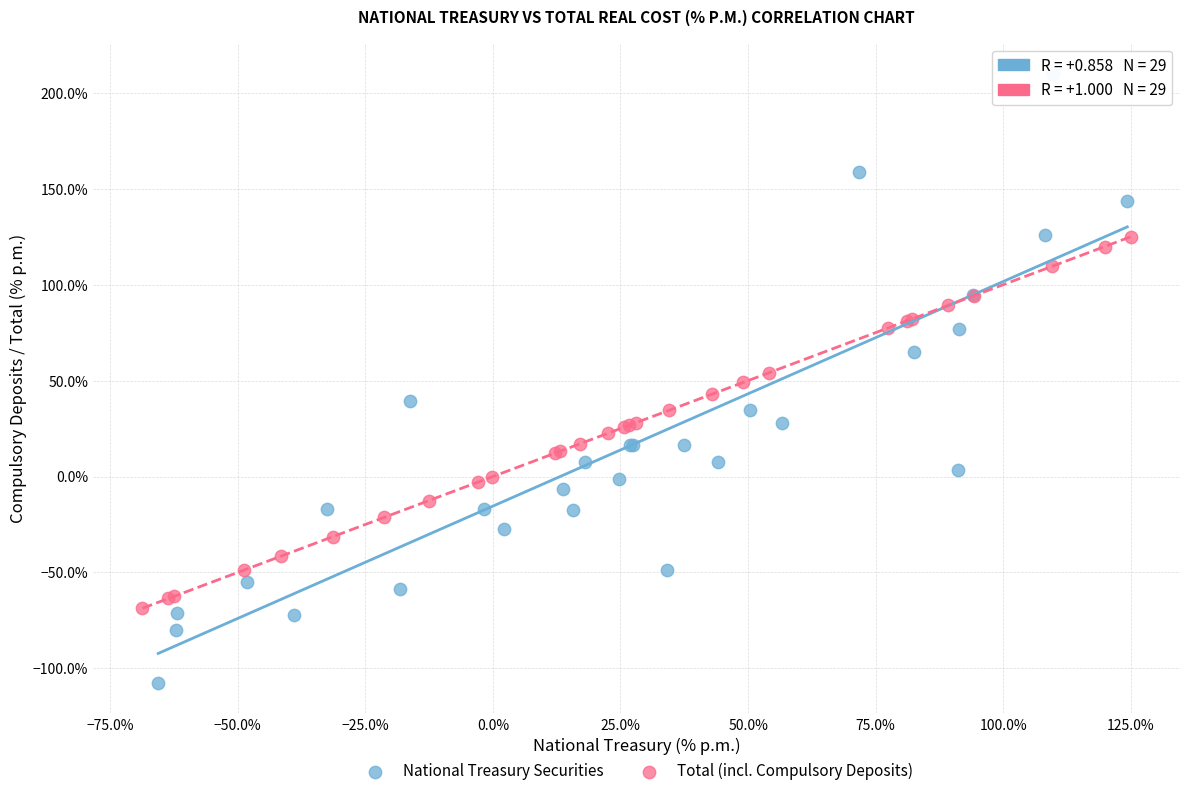

What are all the series names shown in the legend?

National Treasury Securities, Total (incl. Compulsory Deposits)